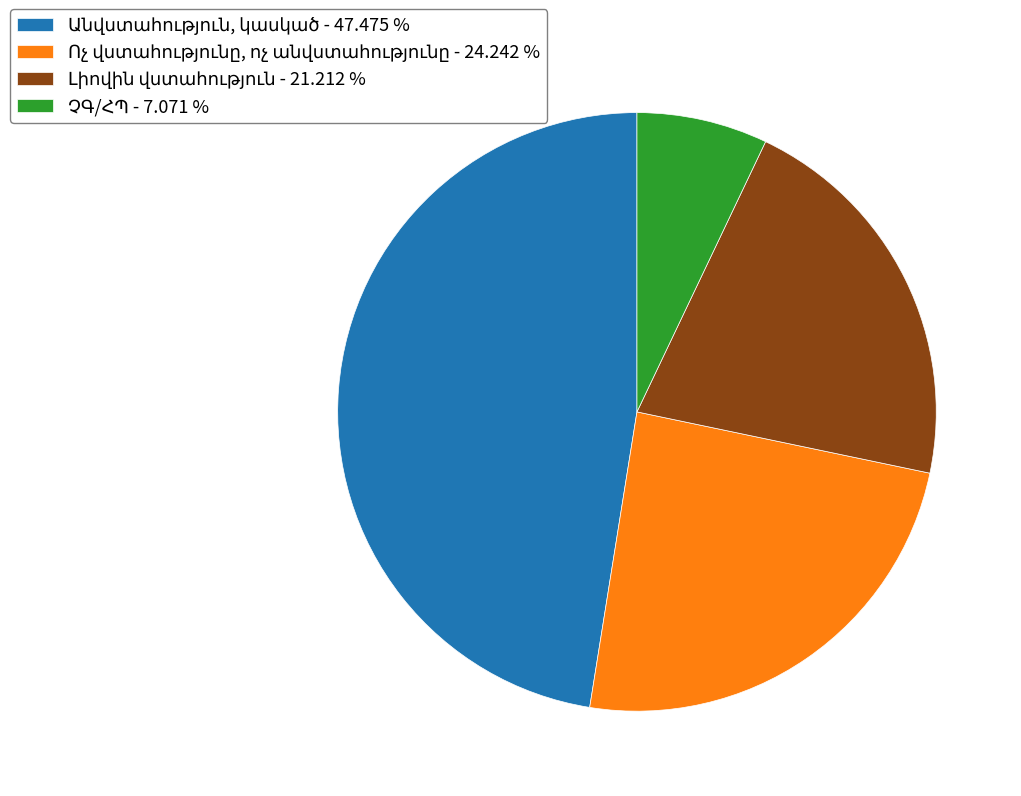

Is there any slice that represents more than half of the pie?

No